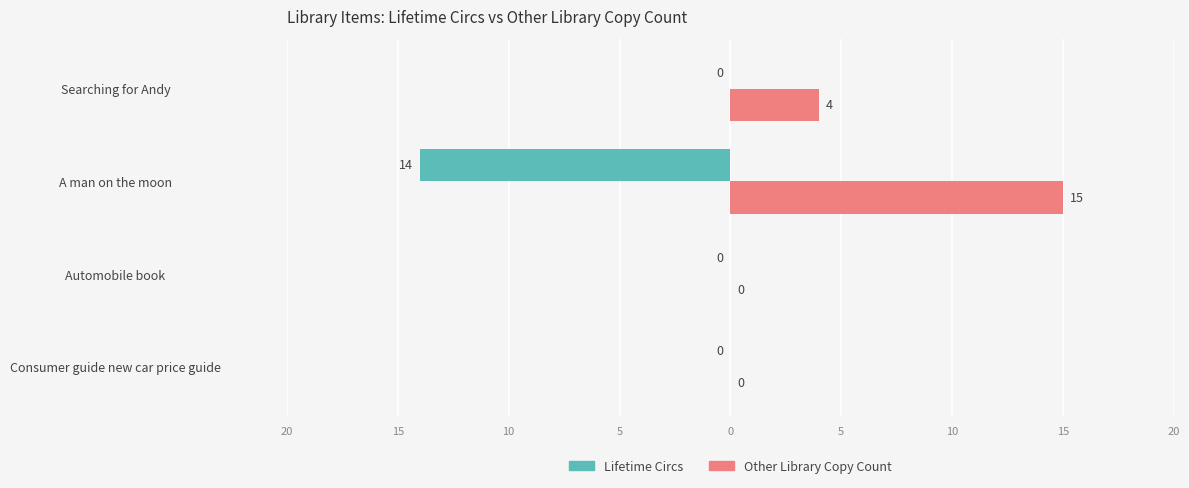

Count the Other Library Copy Count values in the range 0 to 15.

4